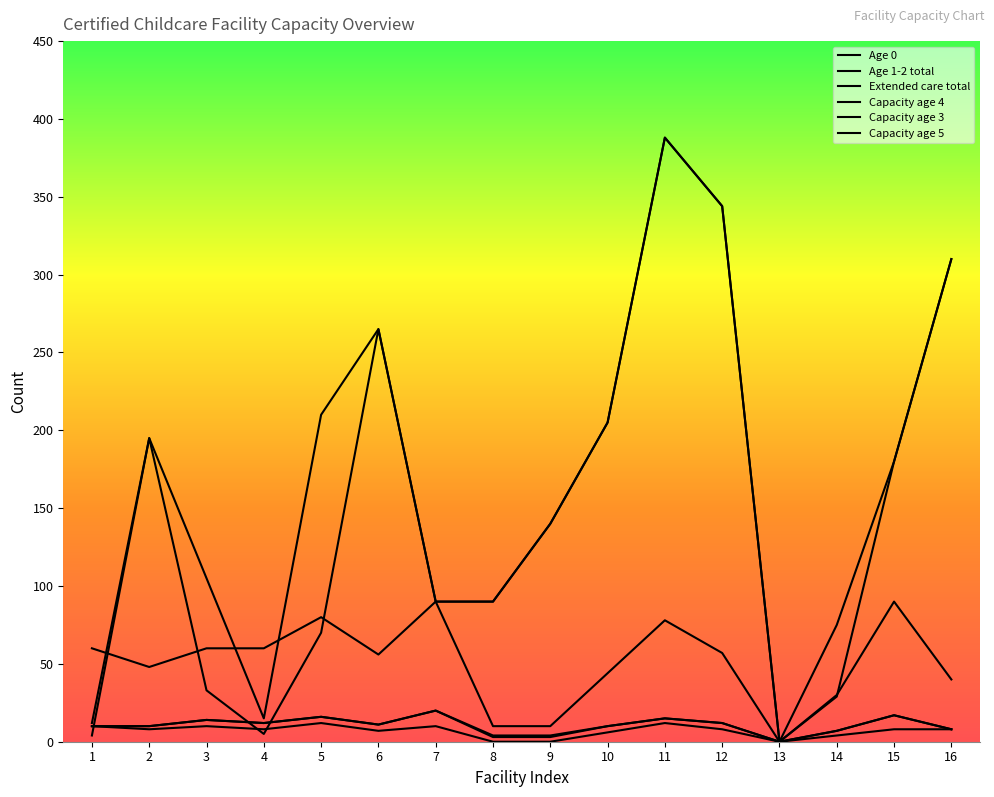

Between 15 and 11, which is larger?

11